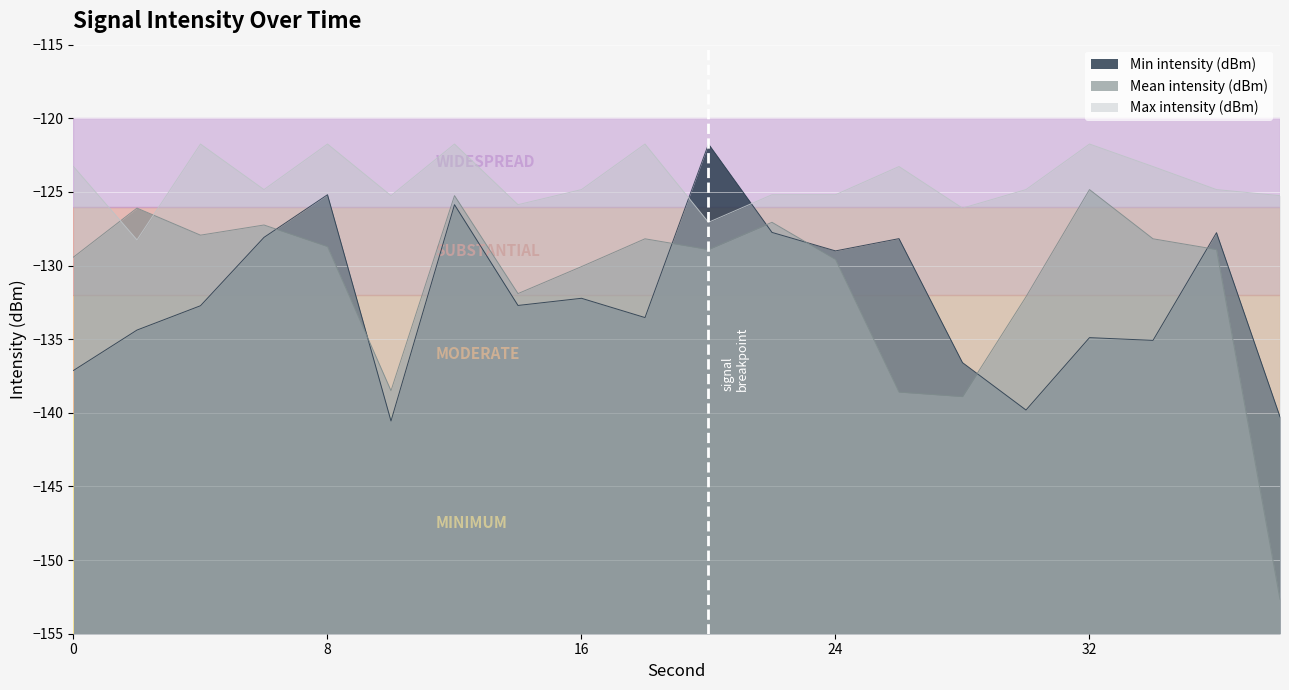

How many series are shown in this chart?

3